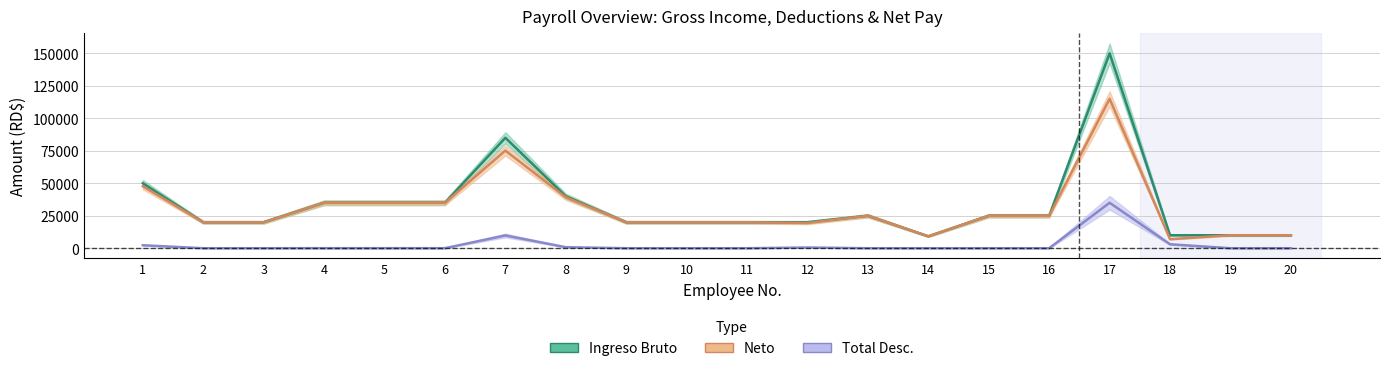

Reading left to right, list all the values displayed in this chart.

Neto: 1=47702.8	2=20000.0	3=20000.0	4=34952.8	5=34952.8	6=34952.8	7=75167.1	8=39202.8	9=20000.0	10=20000.0	11=20000.0	12=19450.0	13=25000.0	14=9166.7	15=25000.0	16=25000.0	17=115004.6	18=6950.0	19=10000.0	20=10000.0
Ingreso_Bruto: 1=50000.0	2=20000.0	3=20000.0	4=35000.0	5=35000.0	6=35000.0	7=85000.0	8=40000.0	9=20000.0	10=20000.0	11=20000.0	12=20000.0	13=25000.0	14=9166.7	15=25000.0	16=25000.0	17=150000.0	18=10000.0	19=10000.0	20=10000.0
Total_Desc: 1=2297.2	2=0.0	3=0.0	4=47.2	5=47.2	6=47.2	7=9832.9	8=797.2	9=0.0	10=0.0	11=0.0	12=550.0	13=0.0	14=0.0	15=0.0	16=0.0	17=34995.4	18=3050.0	19=0.0	20=0.0